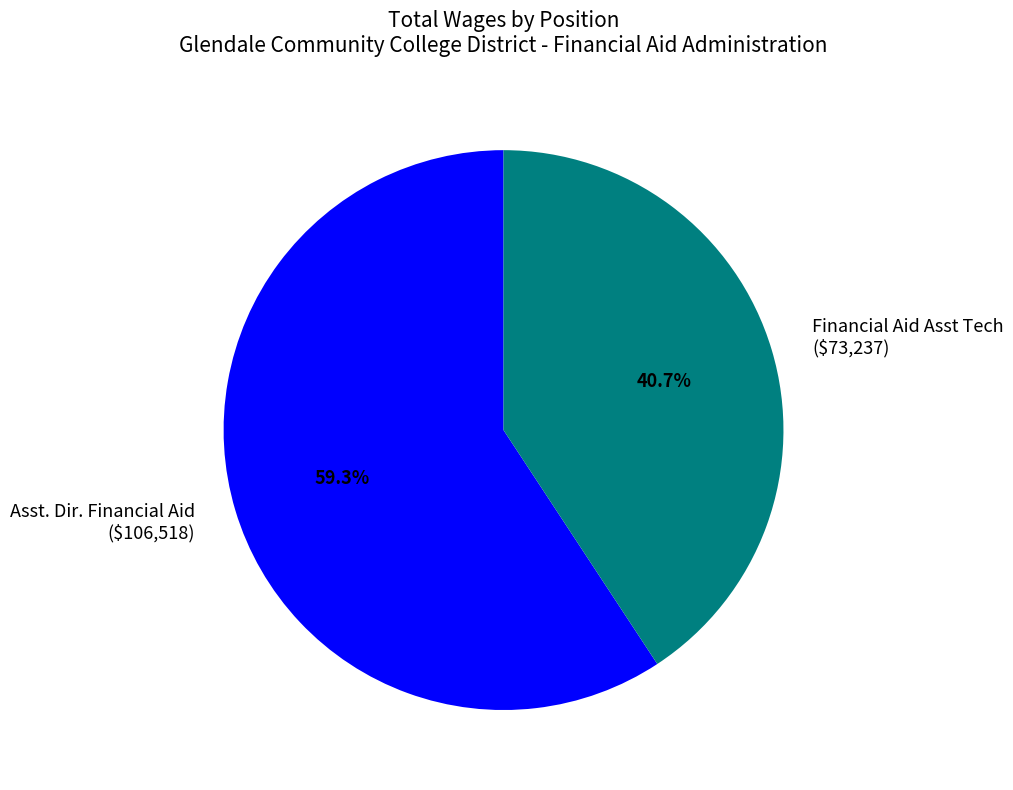

How many slices are in this pie chart?

2